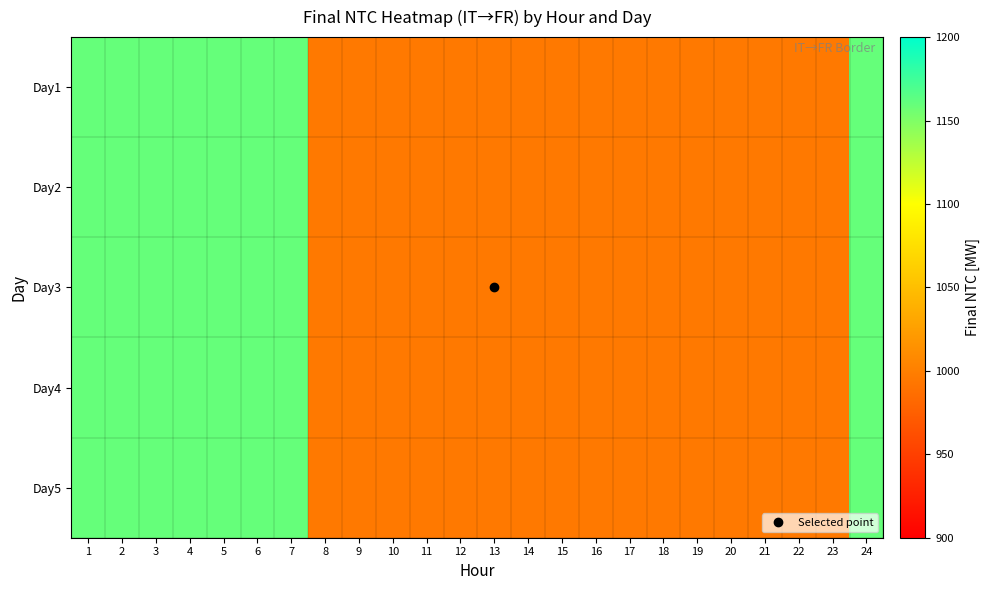

Reading right to left, list all the values displayed in this chart.

Day1: 24=1160	23=995	22=995	21=995	20=995	19=995	18=995	17=995	16=995	15=995	14=995	13=995	12=995	11=995	10=995	9=995	8=995	7=1160	6=1160	5=1160	4=1160	3=1160	2=1160	1=1160
Day2: 24=1160	23=995	22=995	21=995	20=995	19=995	18=995	17=995	16=995	15=995	14=995	13=995	12=995	11=995	10=995	9=995	8=995	7=1160	6=1160	5=1160	4=1160	3=1160	2=1160	1=1160
Day3: 24=1160	23=995	22=995	21=995	20=995	19=995	18=995	17=995	16=995	15=995	14=995	13=995	12=995	11=995	10=995	9=995	8=995	7=1160	6=1160	5=1160	4=1160	3=1160	2=1160	1=1160
Day4: 24=1160	23=995	22=995	21=995	20=995	19=995	18=995	17=995	16=995	15=995	14=995	13=995	12=995	11=995	10=995	9=995	8=995	7=1160	6=1160	5=1160	4=1160	3=1160	2=1160	1=1160
Day5: 24=1160	23=995	22=995	21=995	20=995	19=995	18=995	17=995	16=995	15=995	14=995	13=995	12=995	11=995	10=995	9=995	8=995	7=1160	6=1160	5=1160	4=1160	3=1160	2=1160	1=1160